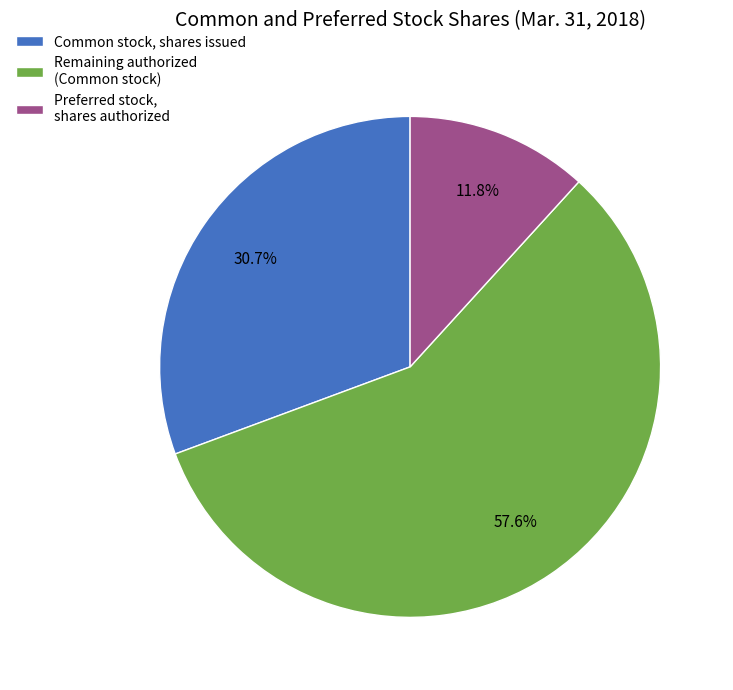

Rank the categories by value from lowest to highest.

Preferred stock, shares authorized, Common stock, shares issued, Remaining authorized (Common stock)